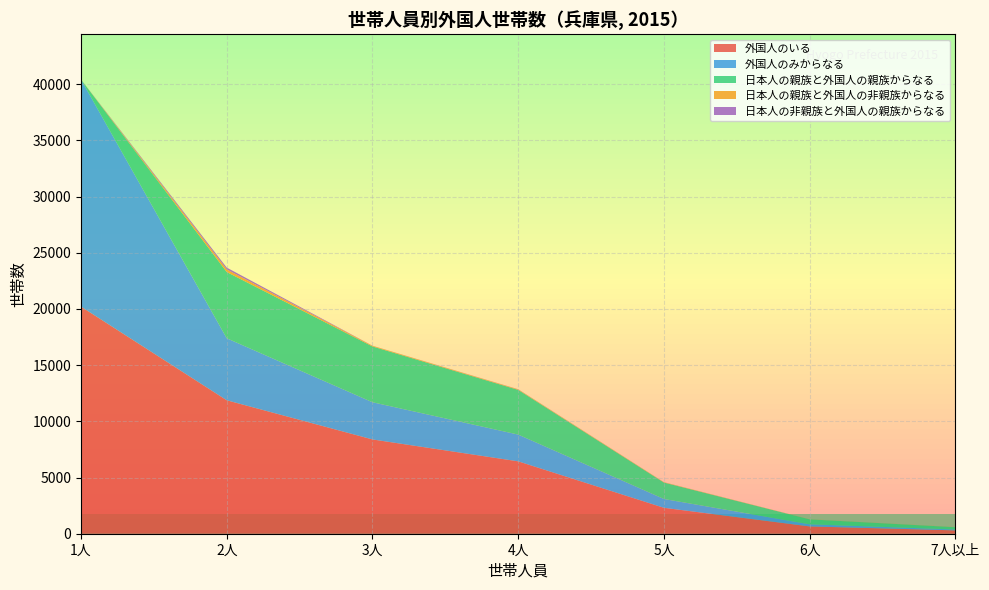

Reading left to right, transcribe all the data shown in this chart.

外国人のいる: 20208	11875	8390	6441	2307	651	299
外国人のみからなる: 20208	5516	3309	2380	784	187	76
日本人の親族と外国人の親族からなる: 0	5894	4966	3980	1464	442	207
日本人の親族と外国人の非親族からなる: 0	233	58	46	29	9	9
日本人の非親族と外国人の親族からなる: 0	161	7	11	4	0	1